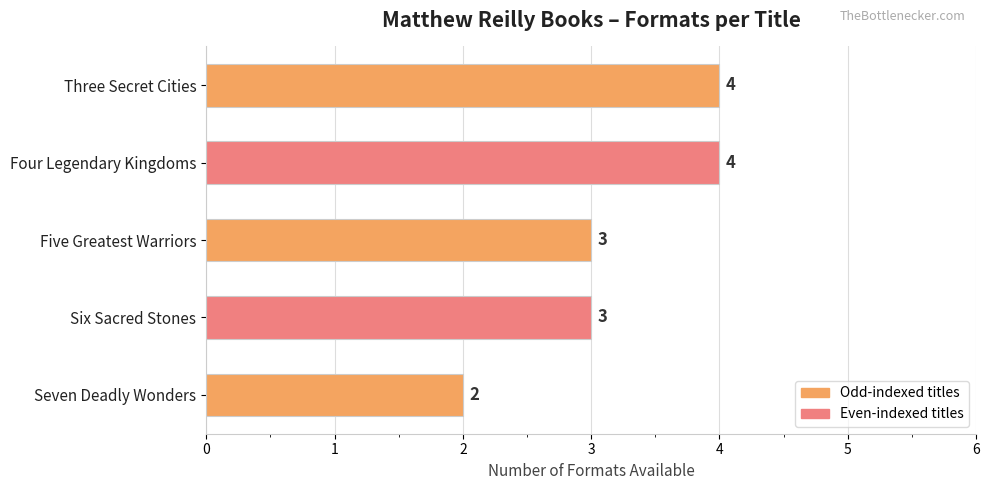

What is the maximum value shown in the chart?

4